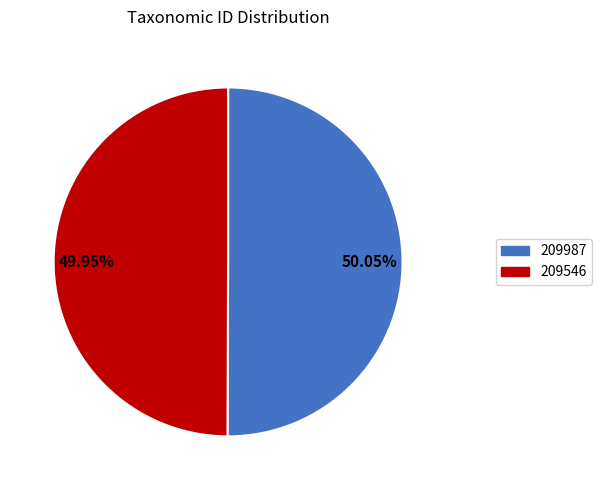

Is there any slice that represents more than half of the pie?

Yes